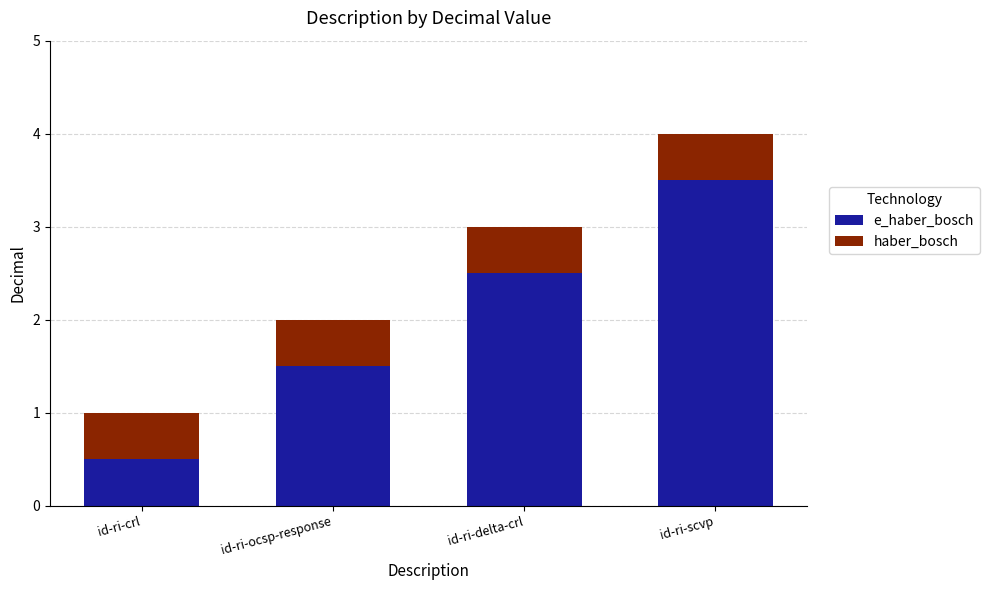

At which category is the sum across all series the highest?

id-ri-scvp